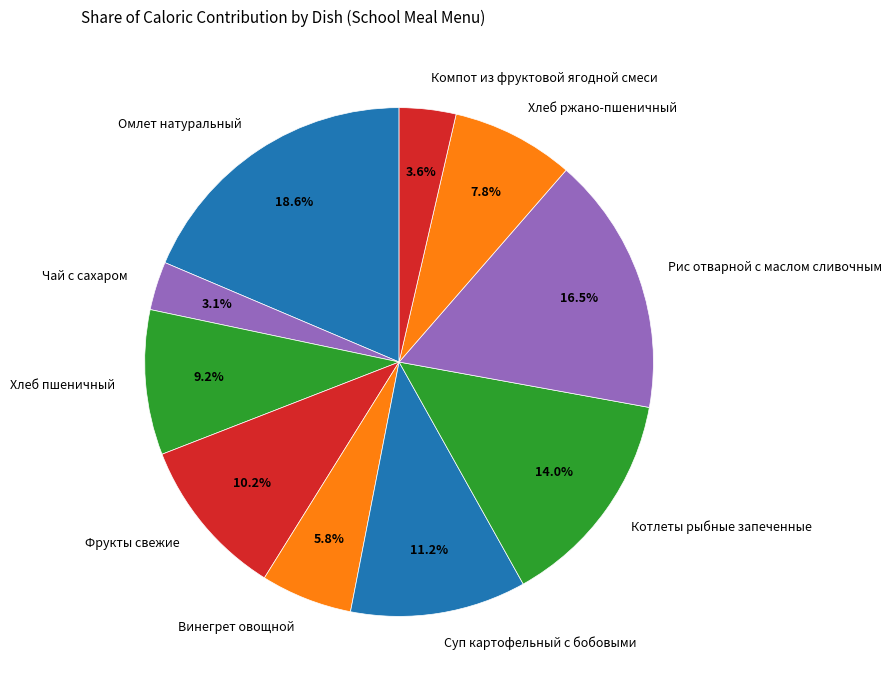

The Компот из фруктовой ягодной смеси slice represents 14% of the pie. True or false?

False